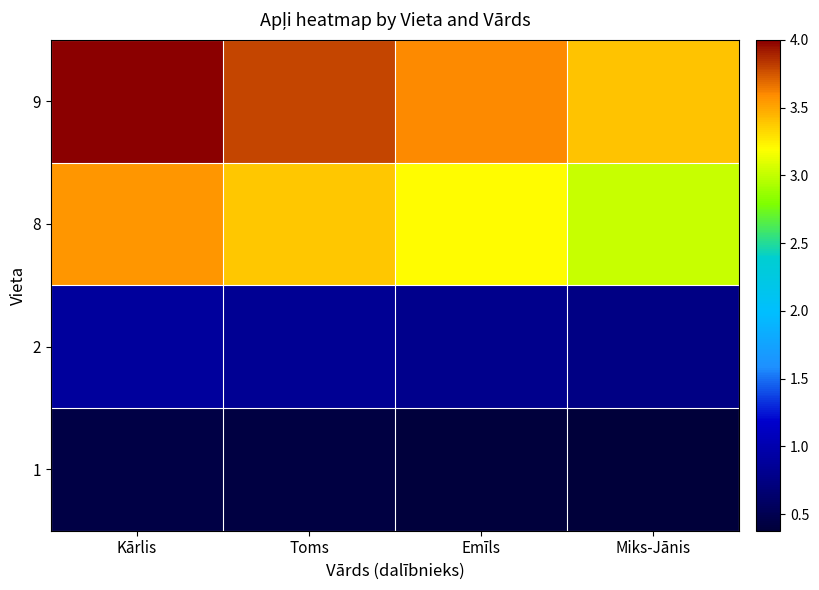

List the series in order of their peak value, highest first.

9, 8, 2, 1